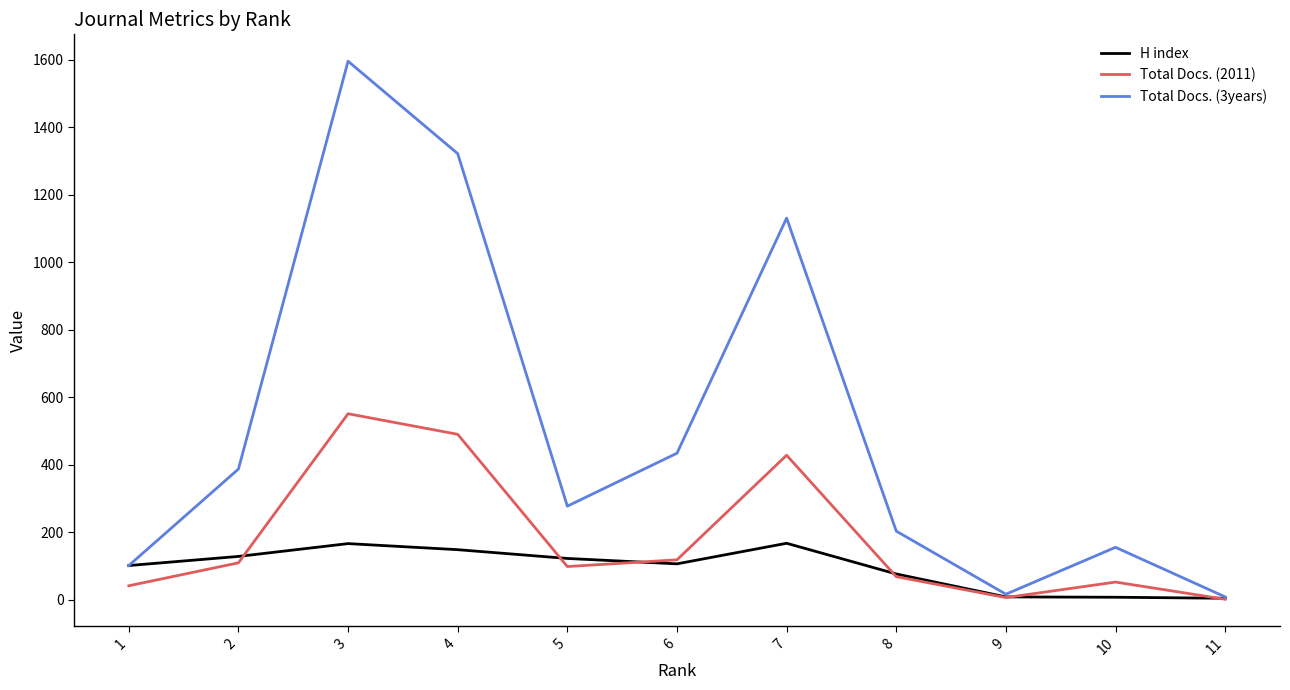

Does the chart have visible grid lines?

No